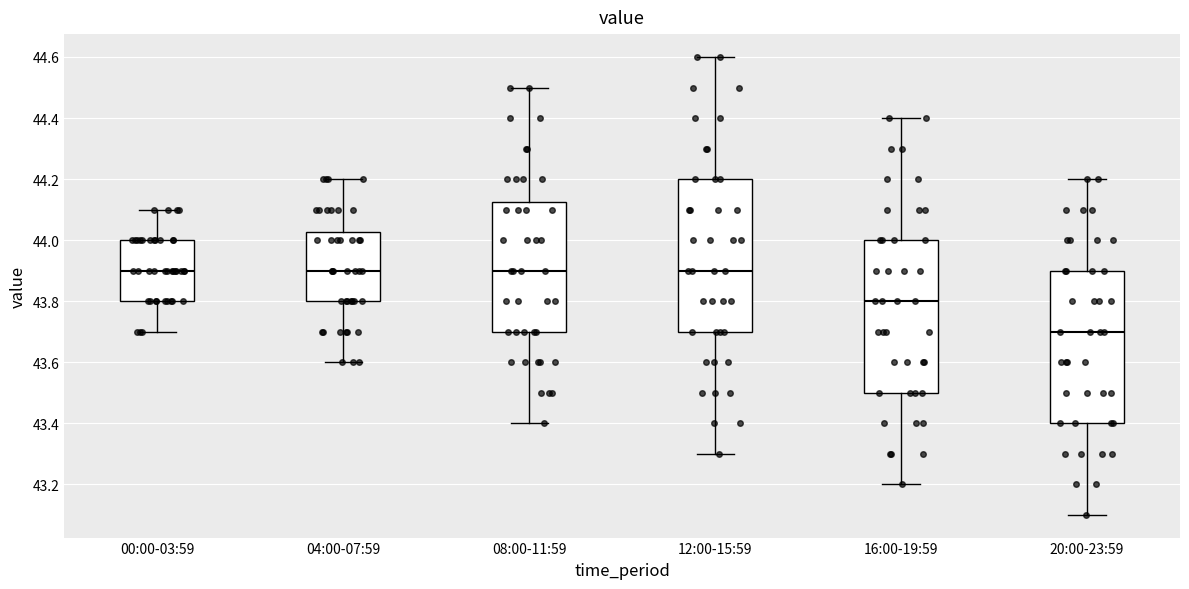

Where does the median line of the box for 08:00-11:59 sit on the y-axis? The values are not printed on the chart, so give them approximately, as read against the axis.

43.90